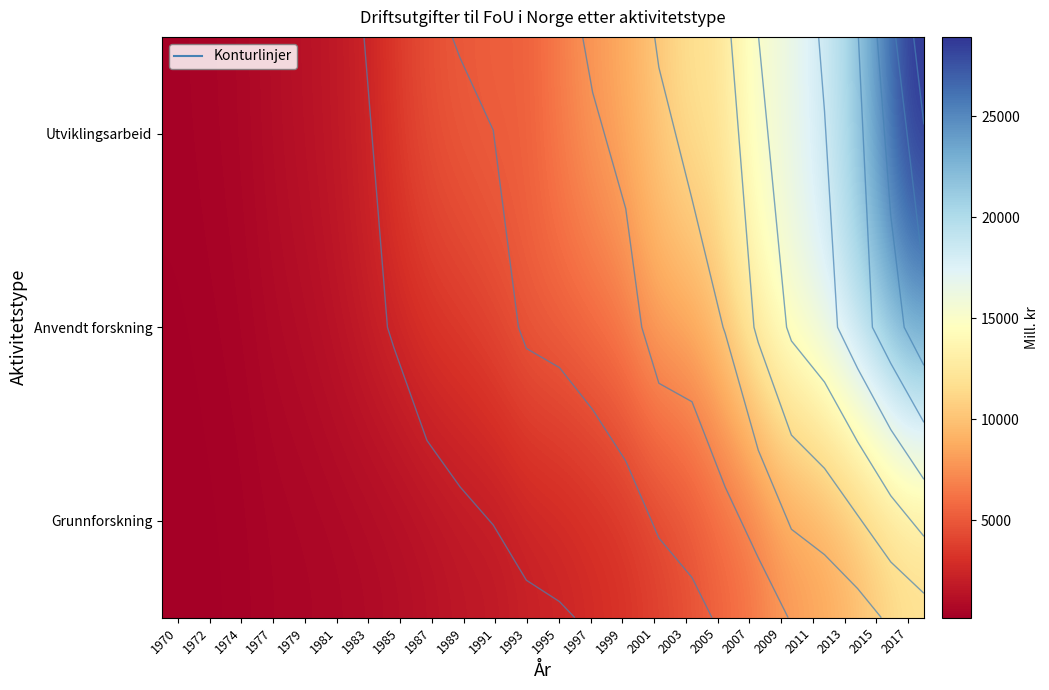

What is the maximum value shown in the chart?

28937.9